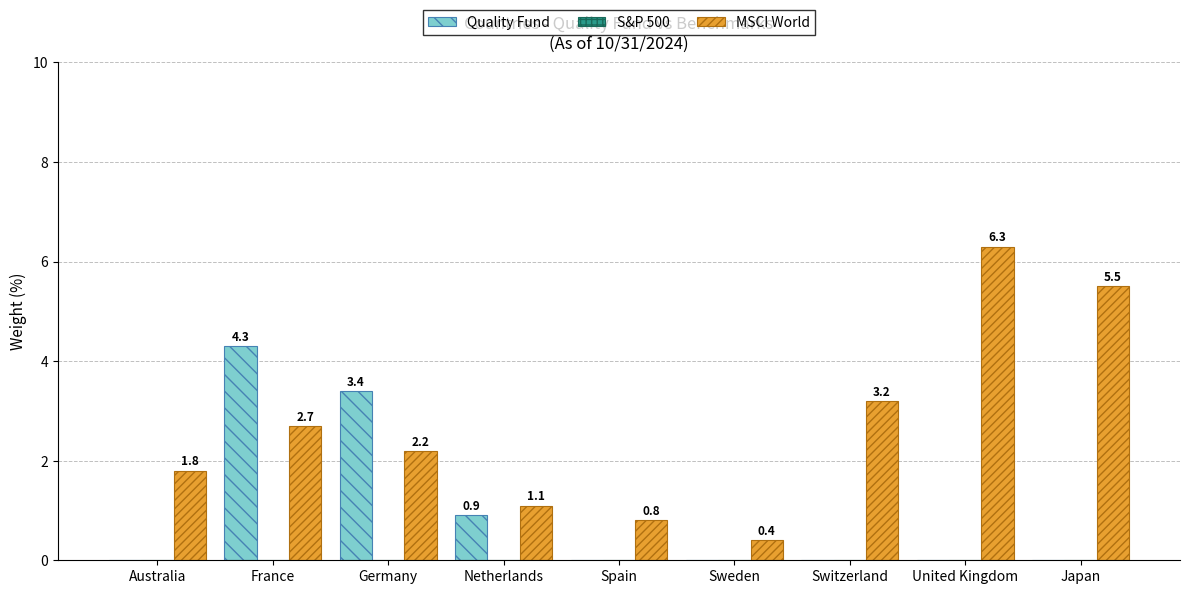

At which label is MSCI World closest to 3?

Switzerland